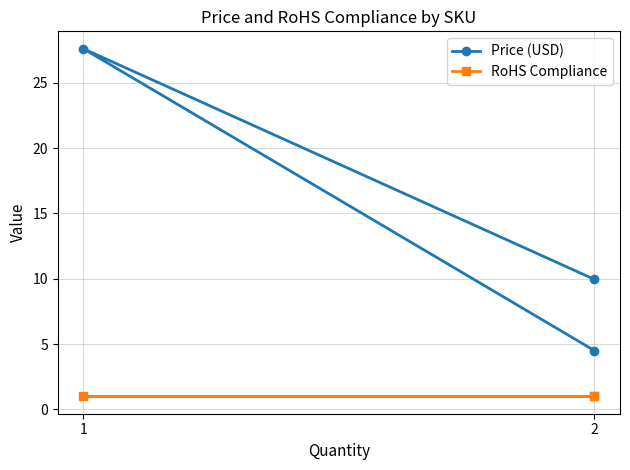

At which label does RoHS Compliance reach its minimum?

2